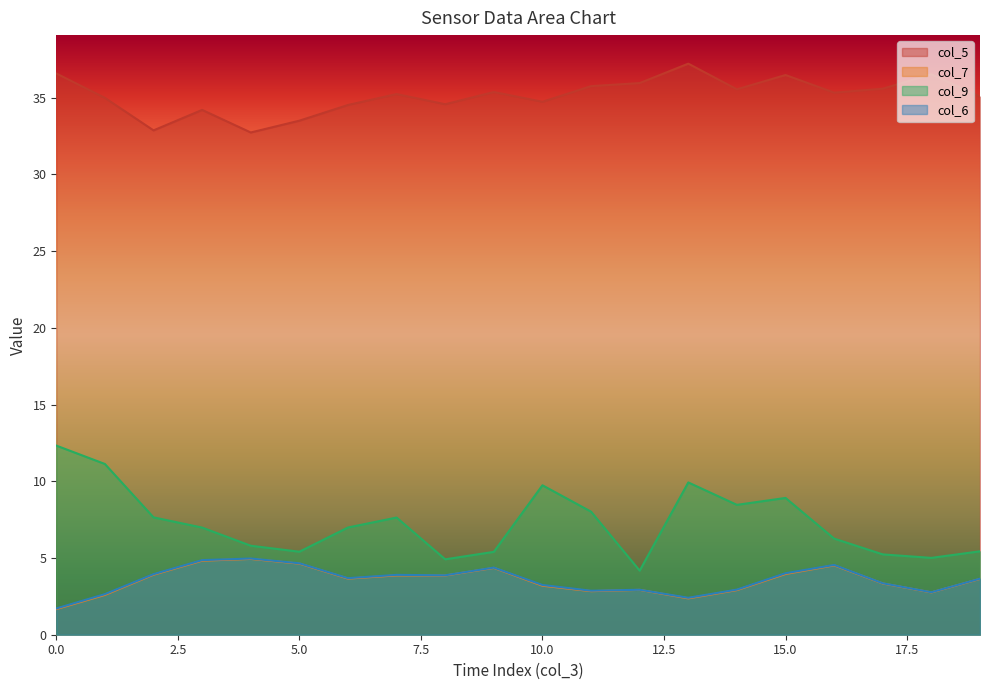

How many lines are shown in the chart?

4